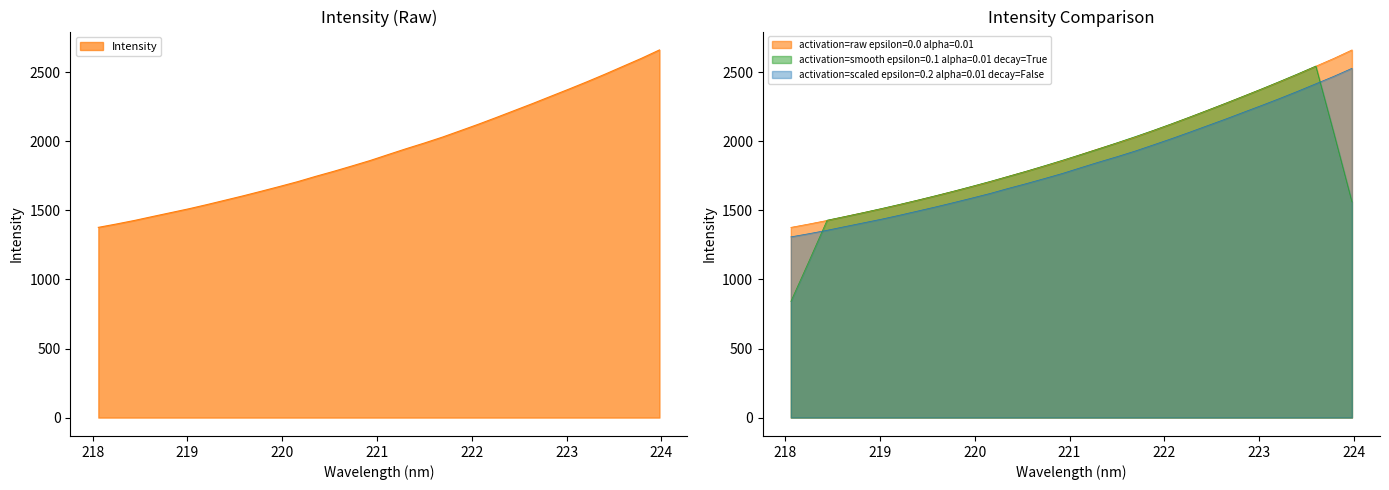

True or false: the data shows 1573.7 at 219.3979.

True